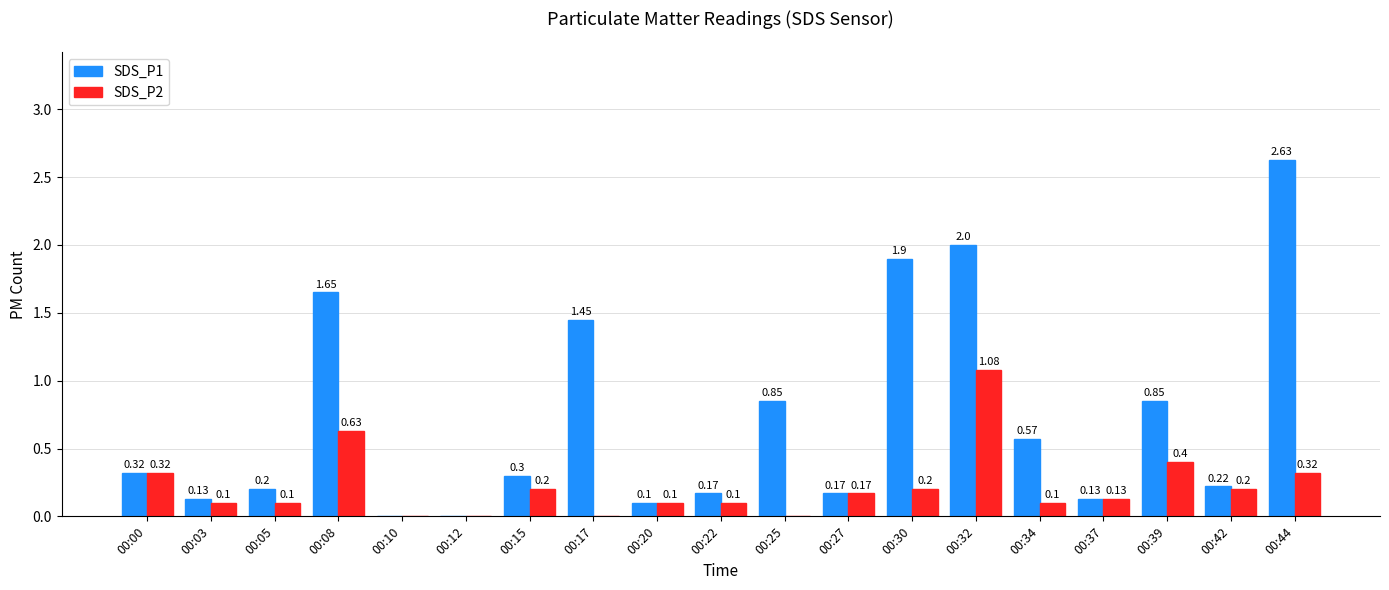

Which series has the largest total across all categories?

SDS_P1